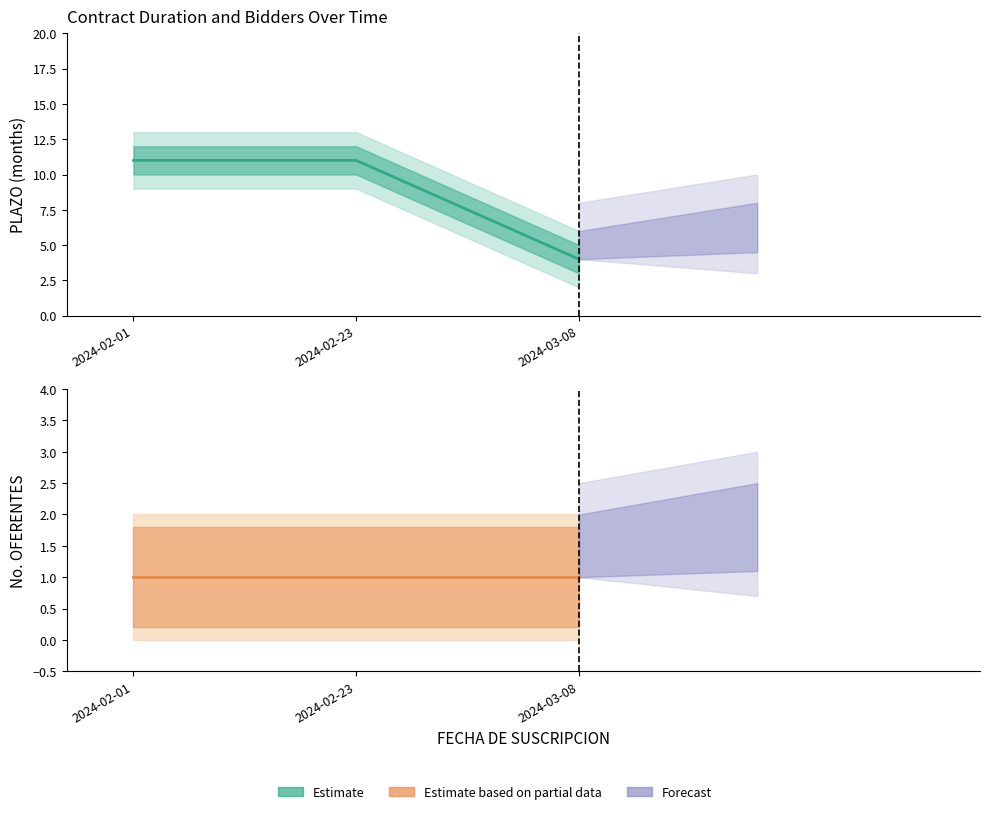

True or false: No. OFERENTES has a value of 1 at 2024-03-08.

True